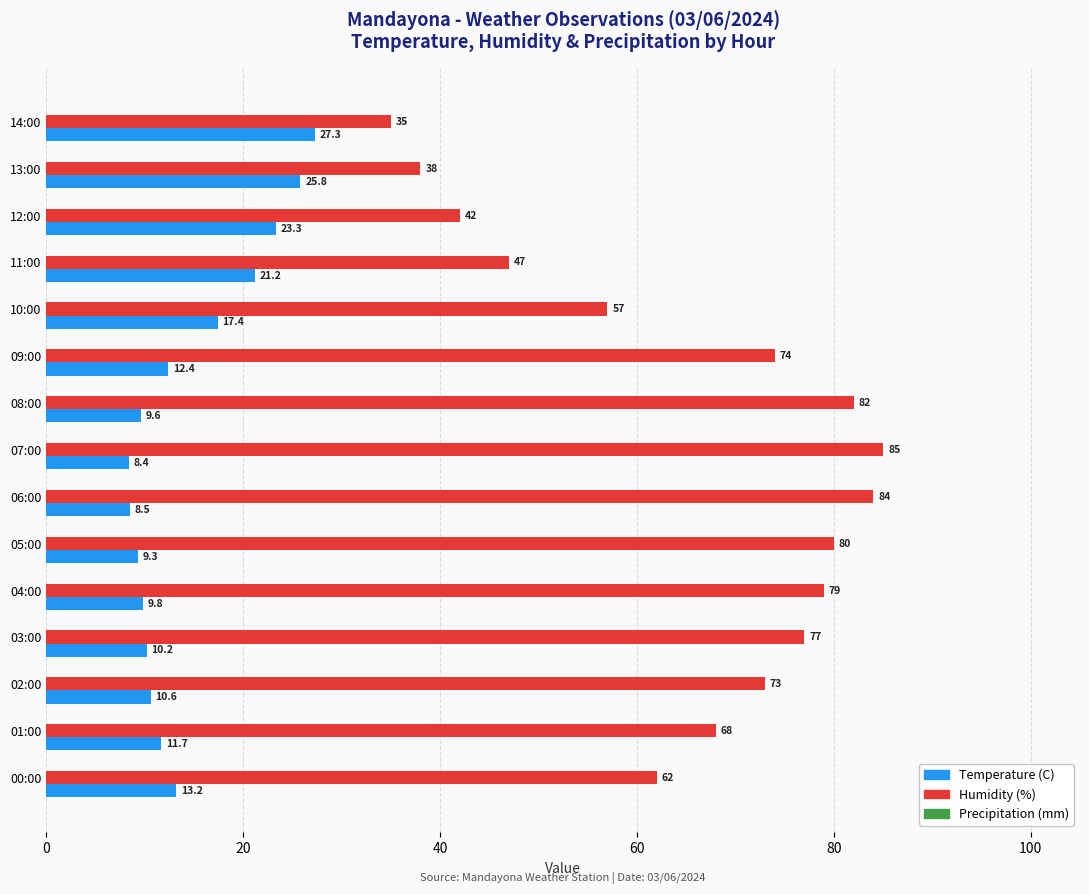

Which series has the widest spread of values?

Humidity (%)